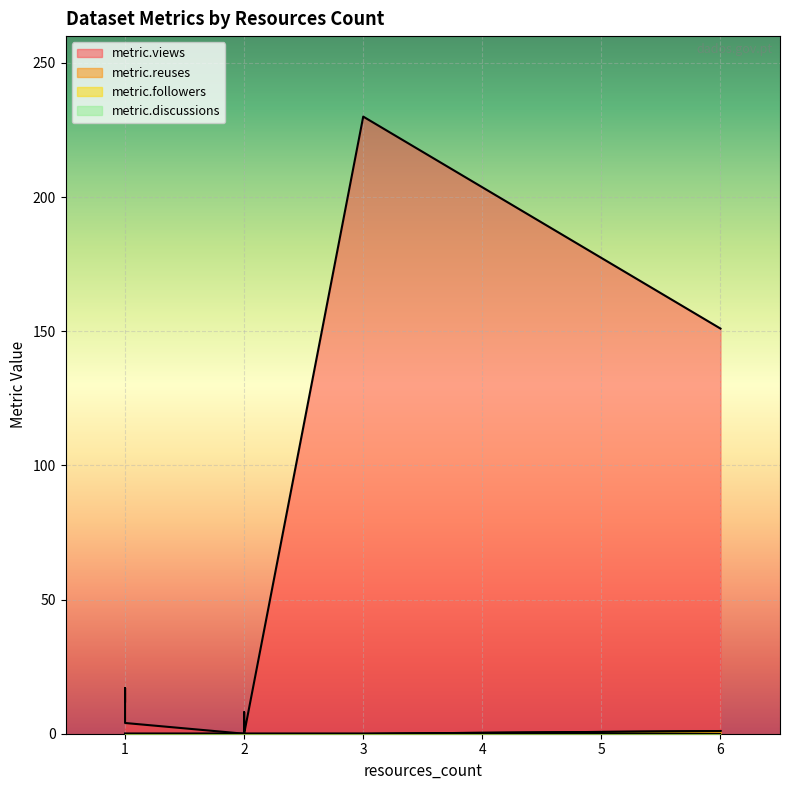

What is the sum of the metric.reuses values at 1 and 2?

1